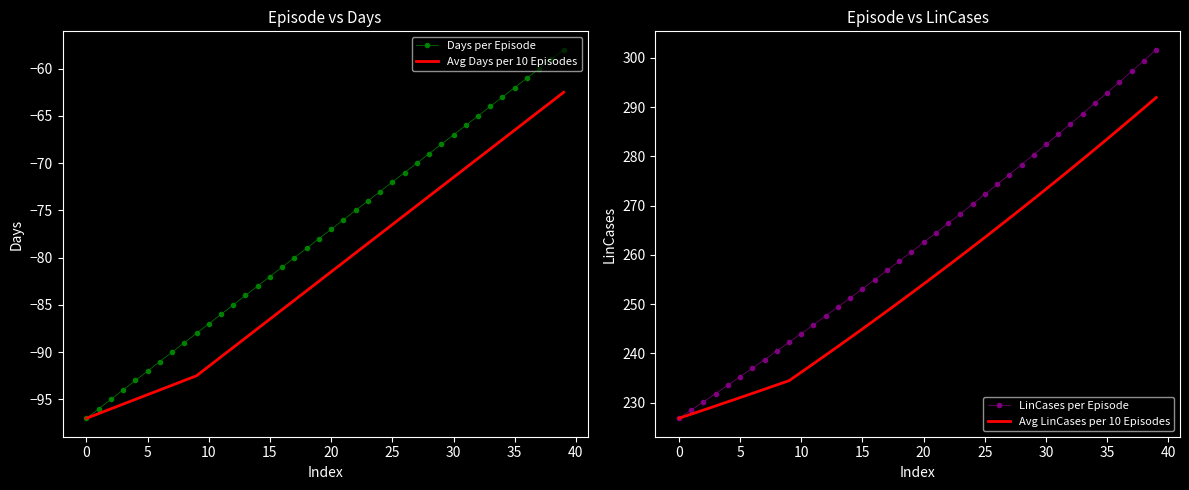

Which category has the lowest value in the Days per Episode series?

0